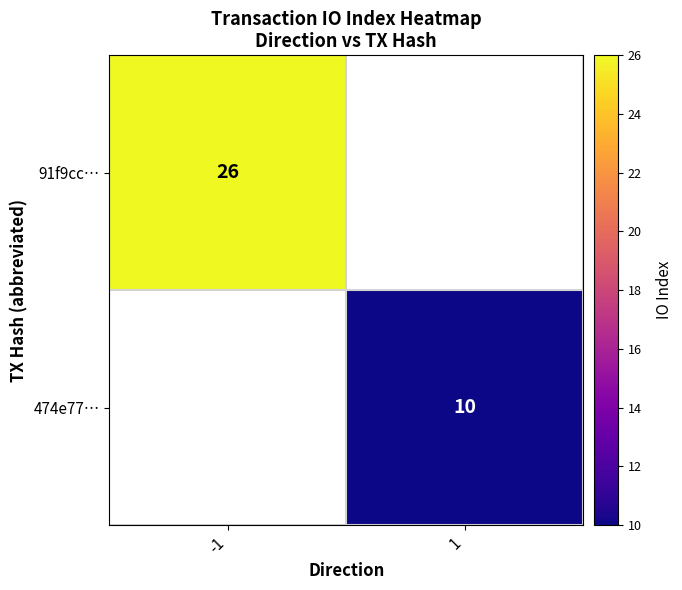

The 91f9cc… series shows 26 at -1. True or false?

True